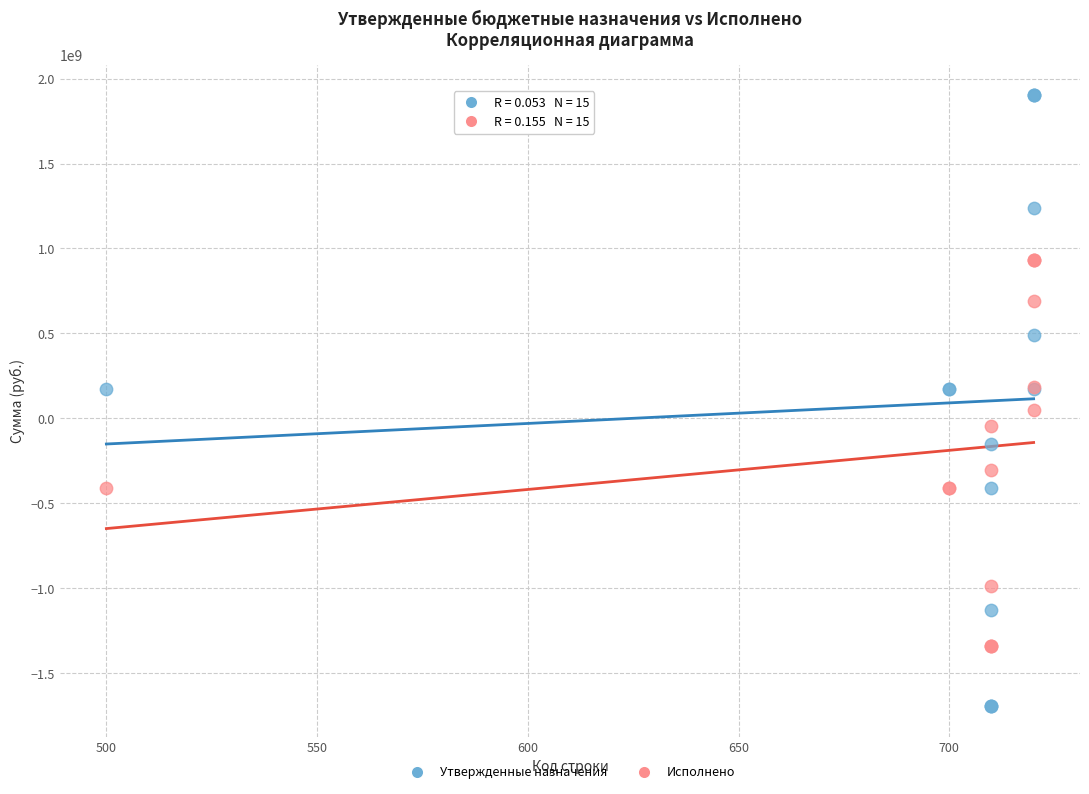

In the Исполнено series, what Y value is closest to -205025040?

-303976284.3